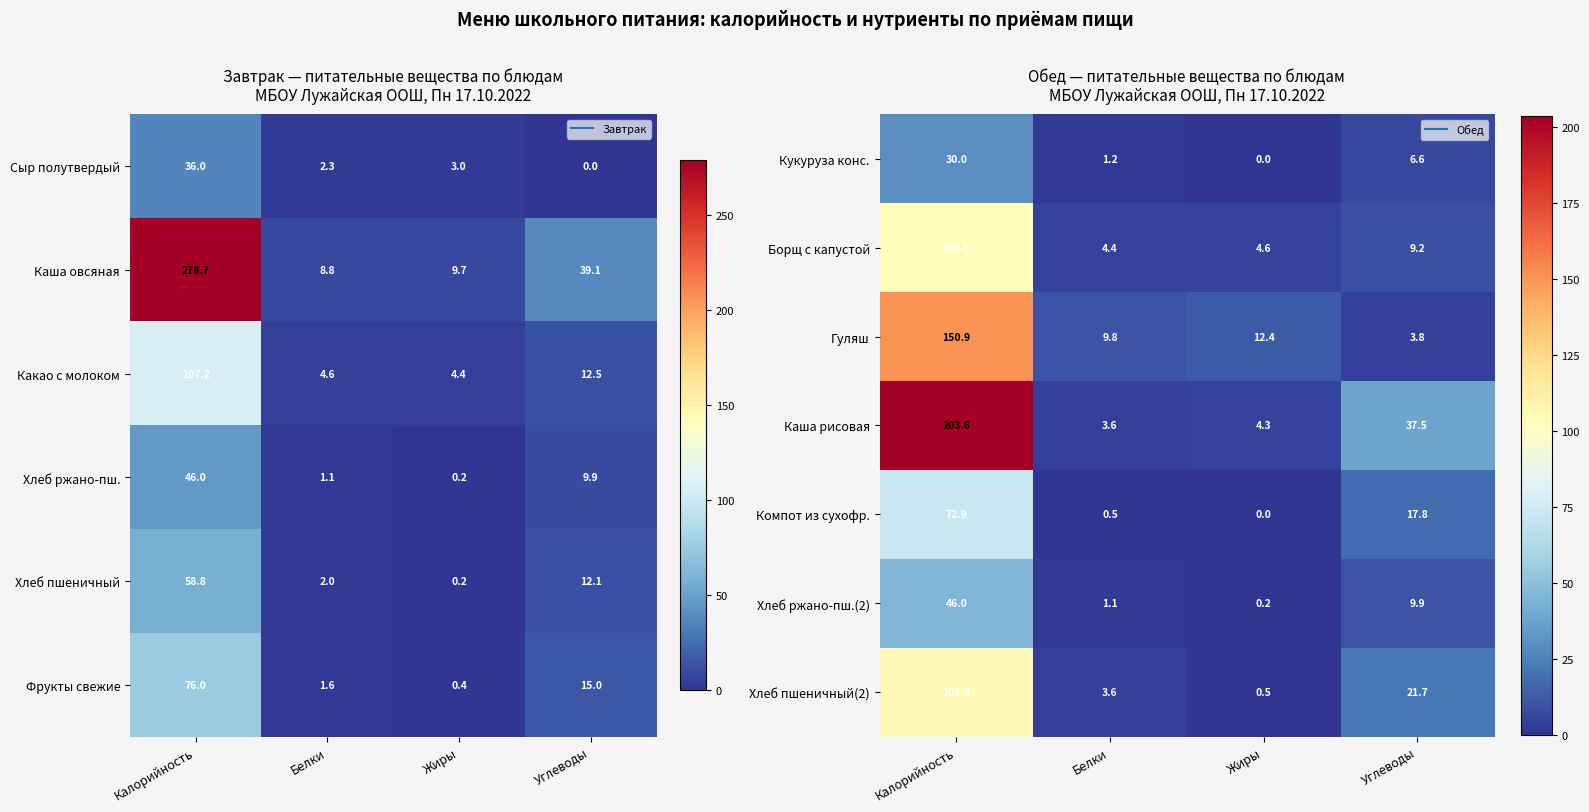

Is the value of Кукуруза конс. at Калорийность greater than the value of Компот из сухофр. at Углеводы?

Yes